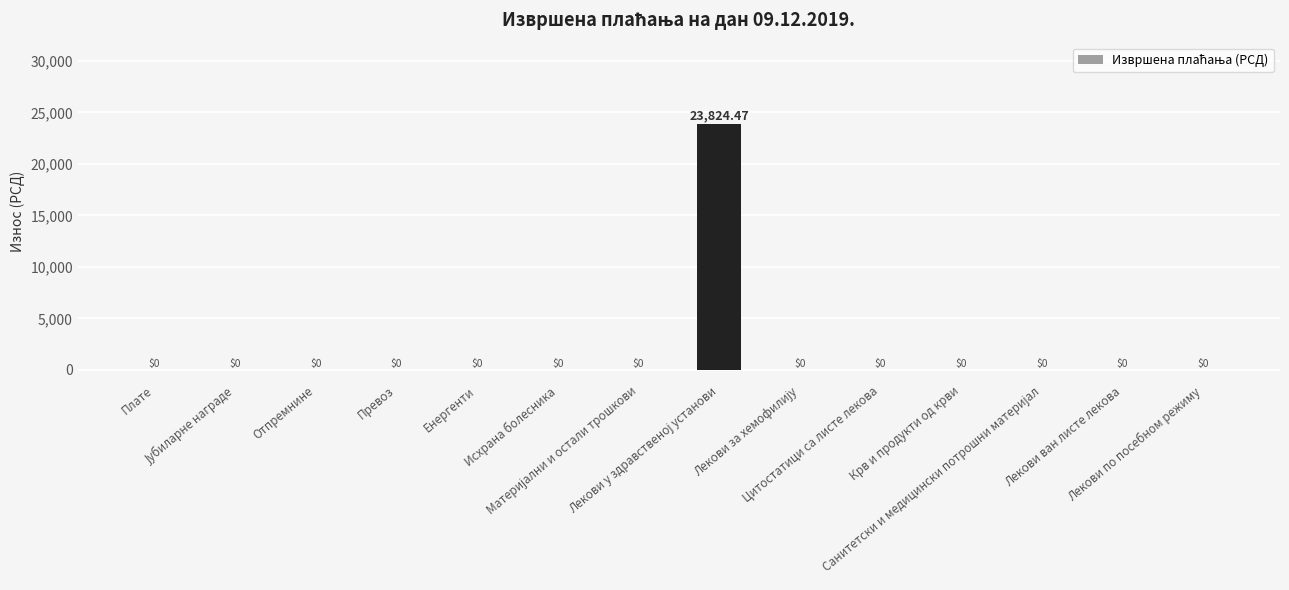

How many categories are shown in the chart?

14